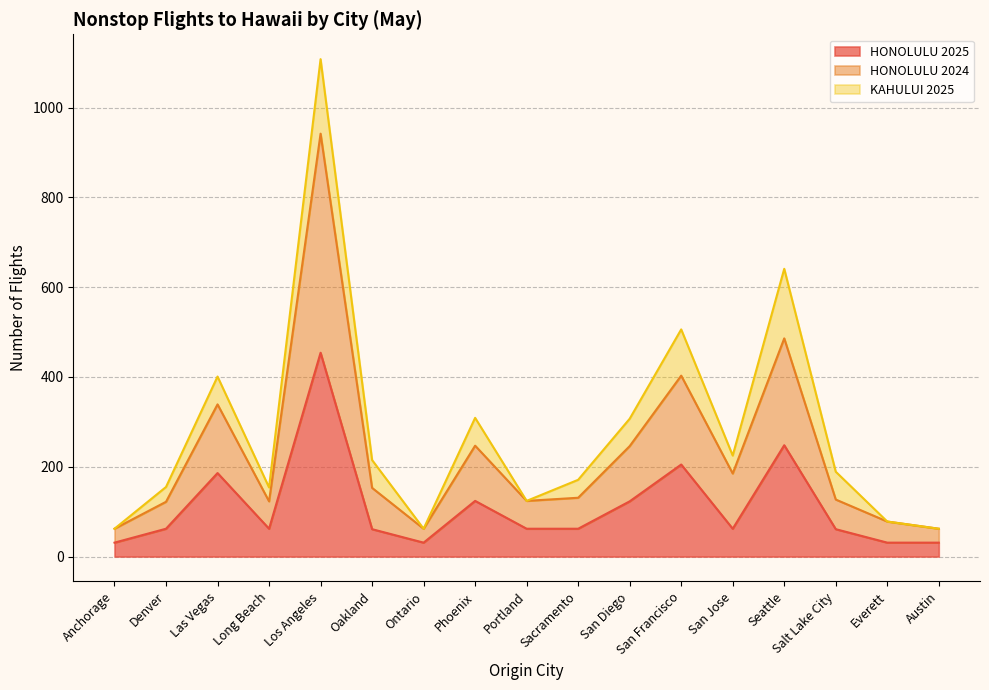

True or false: HONOLULU 2025 and HONOLULU 2024 intersect in this chart.

False